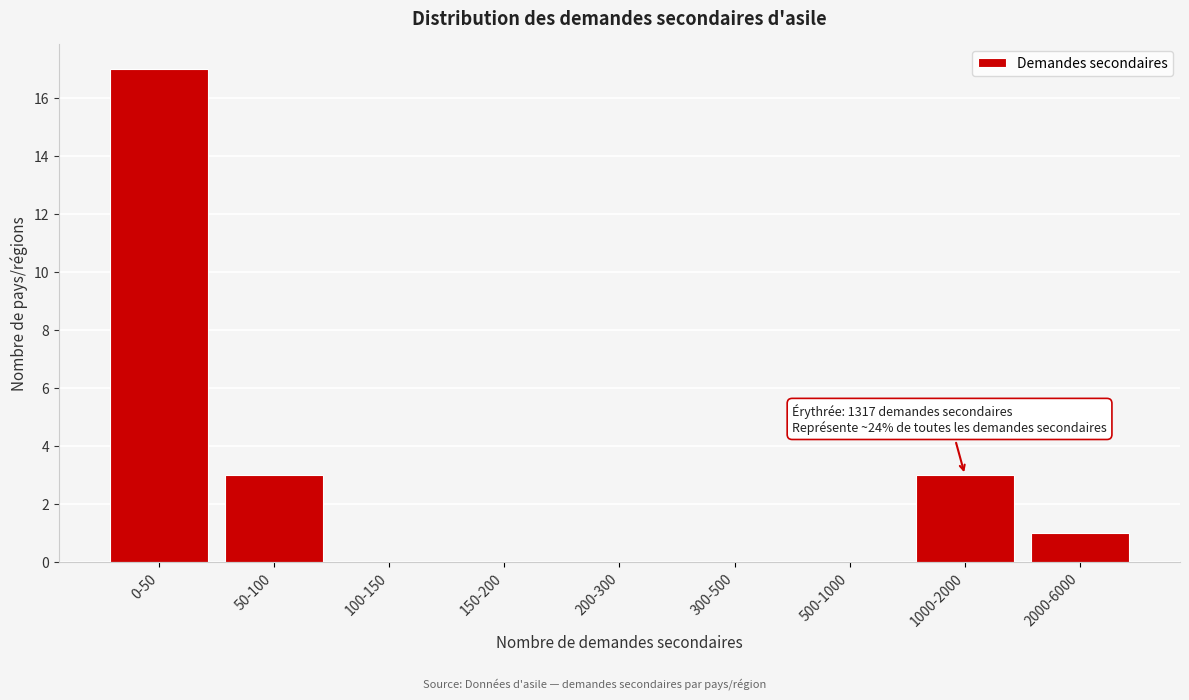

Reading left to right, transcribe all the data shown in this chart.

0-50=17	50-100=3	100-150=0	150-200=0	200-300=0	300-500=0	500-1000=0	1000-2000=3	2000-6000=1